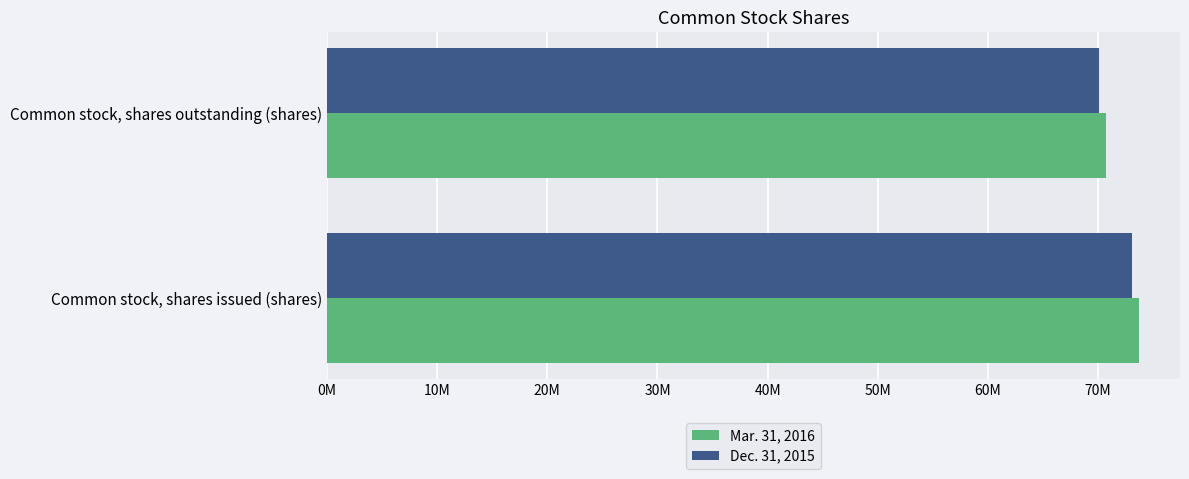

What are all the series names shown in the legend?

Mar. 31, 2016, Dec. 31, 2015